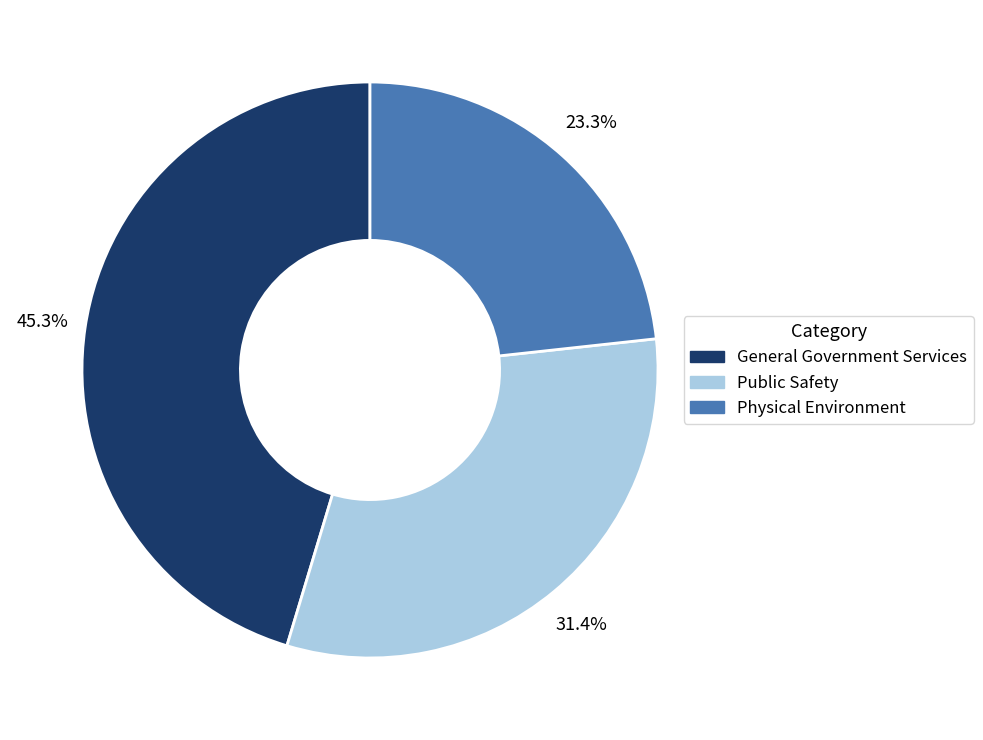

Is there a majority slice in this chart?

No